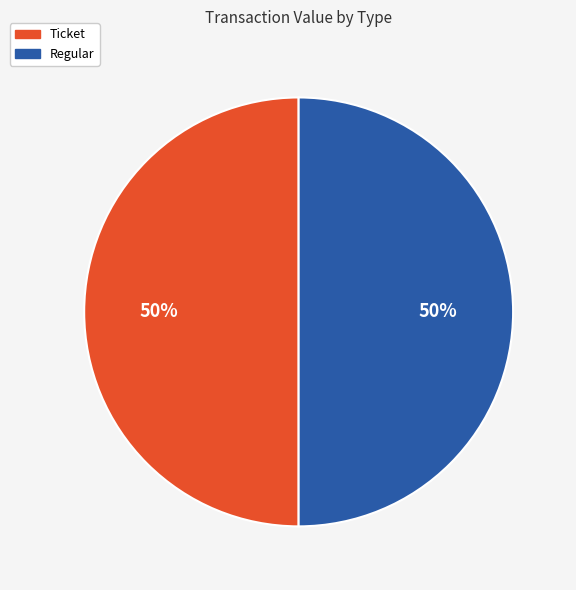

To the nearest percent, what is the average slice percentage?

50%